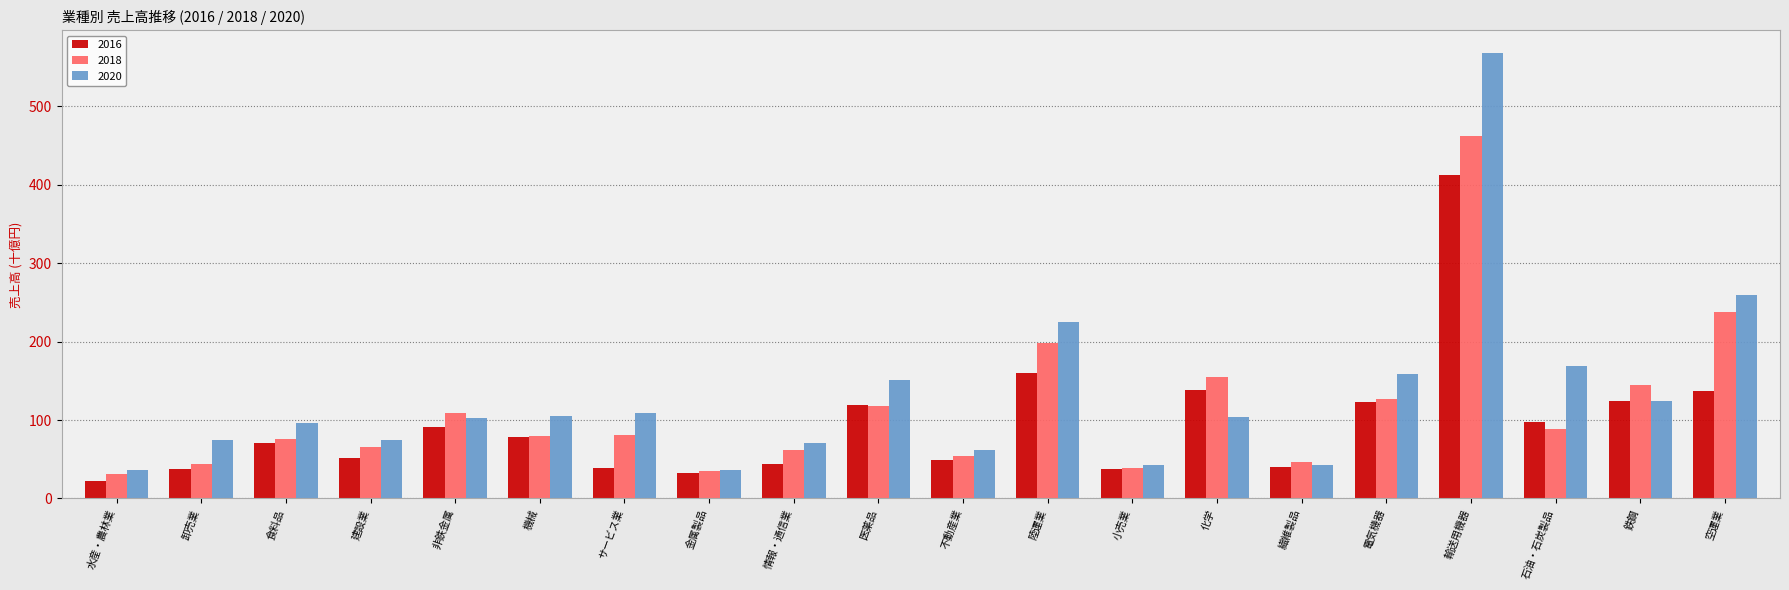

What is the spread (max minus min) of values at 繊維製品?

6.0